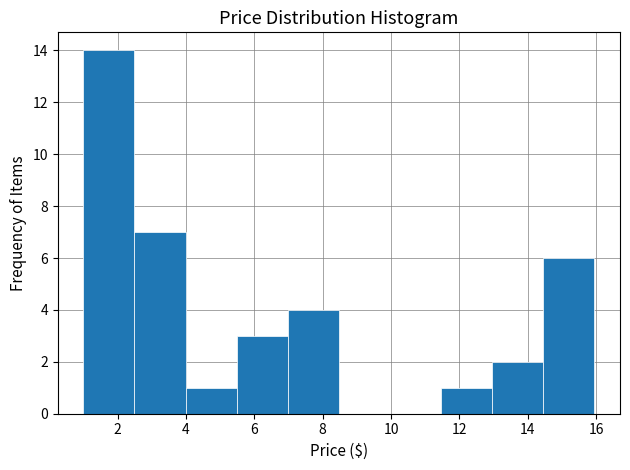

Reading left to right, transcribe this chart: for each bar, give the range it covers on the x-axis and its height. Neither the bar edges nor the heights are printed on the chart, so give them approximately, as read against the axes.

1.0 to 2.4: 14
2.4 to 4.0: 7
4.0 to 5.4: 1
5.4 to 7.0: 3
7.0 to 8.4: 4
8.4 to 10.0: 0
10.0 to 11.4: 0
11.4 to 13.0: 1
13.0 to 14.4: 2
14.4 to 16.0: 6